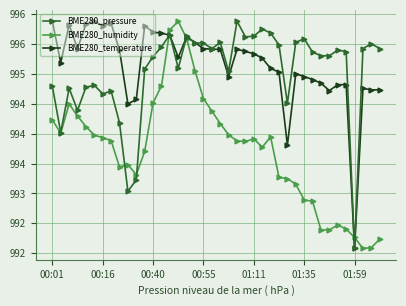

What is the maximum value shown in the chart?

995.9